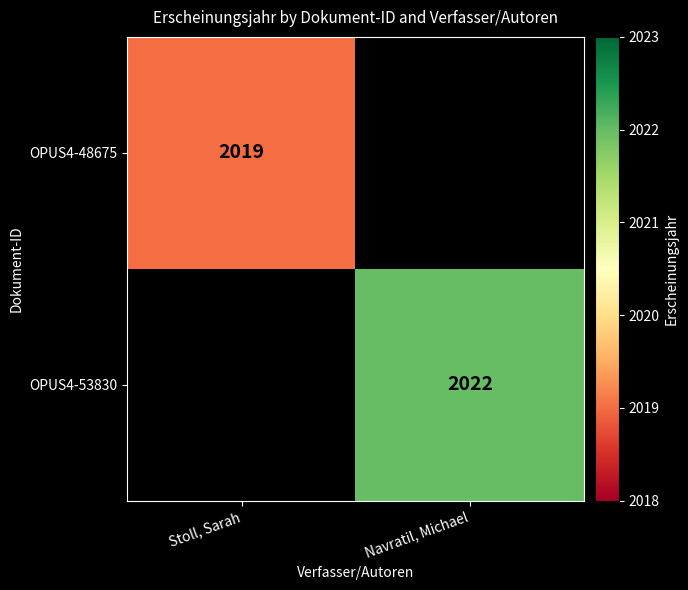

Is the value of OPUS4-48675 at Stoll, Sarah greater than the value of OPUS4-53830 at Navratil, Michael?

No